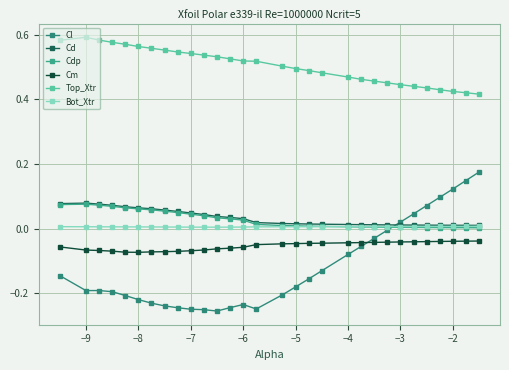

Which series has the largest total across all categories?

Top_Xtr